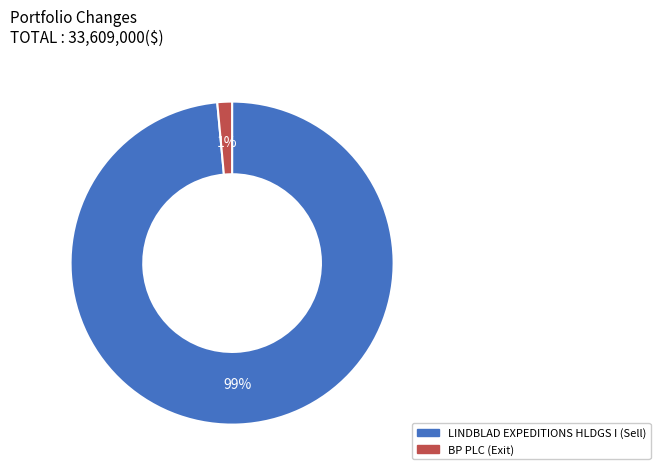

Which slice represents more than half of the pie?

LINDBLAD EXPEDITIONS HLDGS I